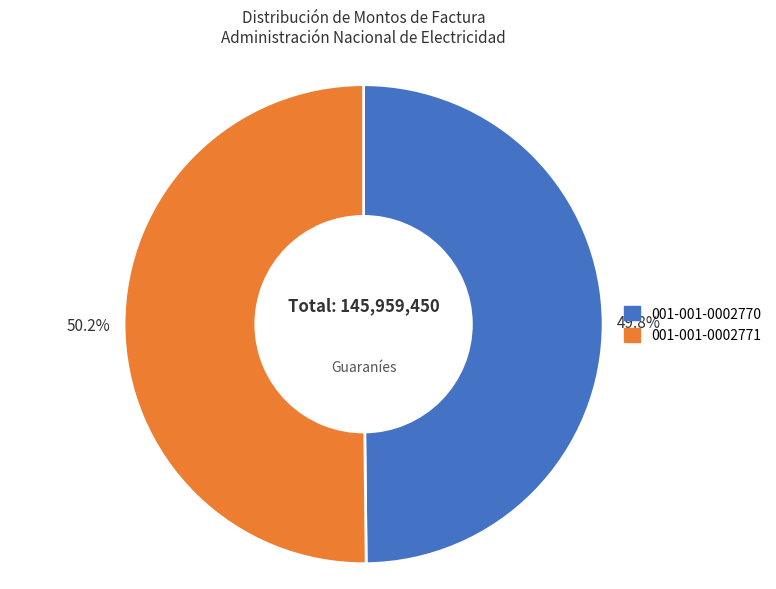

Does any single category account for the majority?

Yes